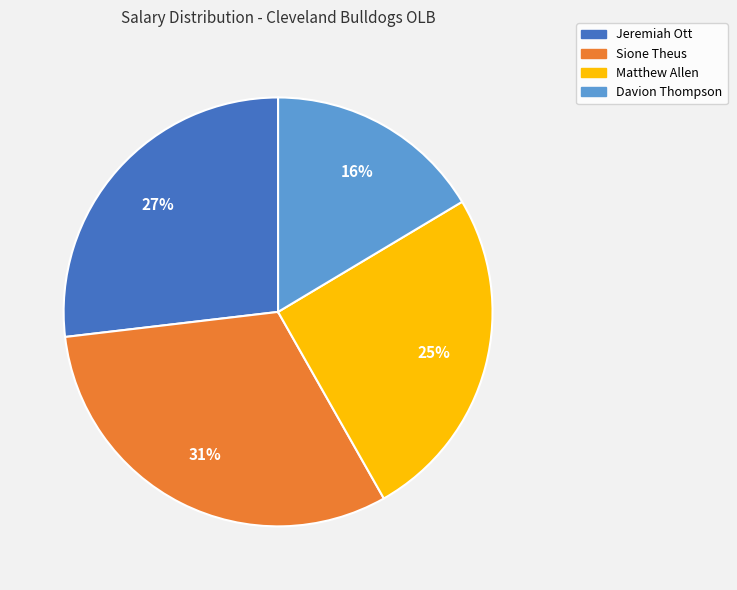

Which slice is the largest?

Sione Theus